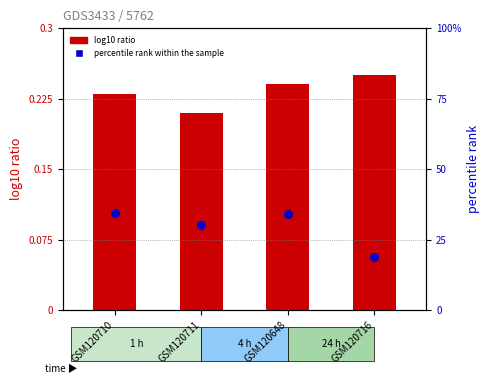

What are all the series names shown in the legend?

log10 ratio, percentile rank within the sample